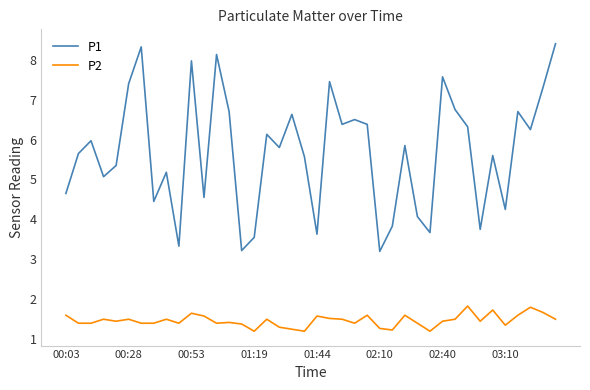

True or false: P2 and P1 intersect in this chart.

False